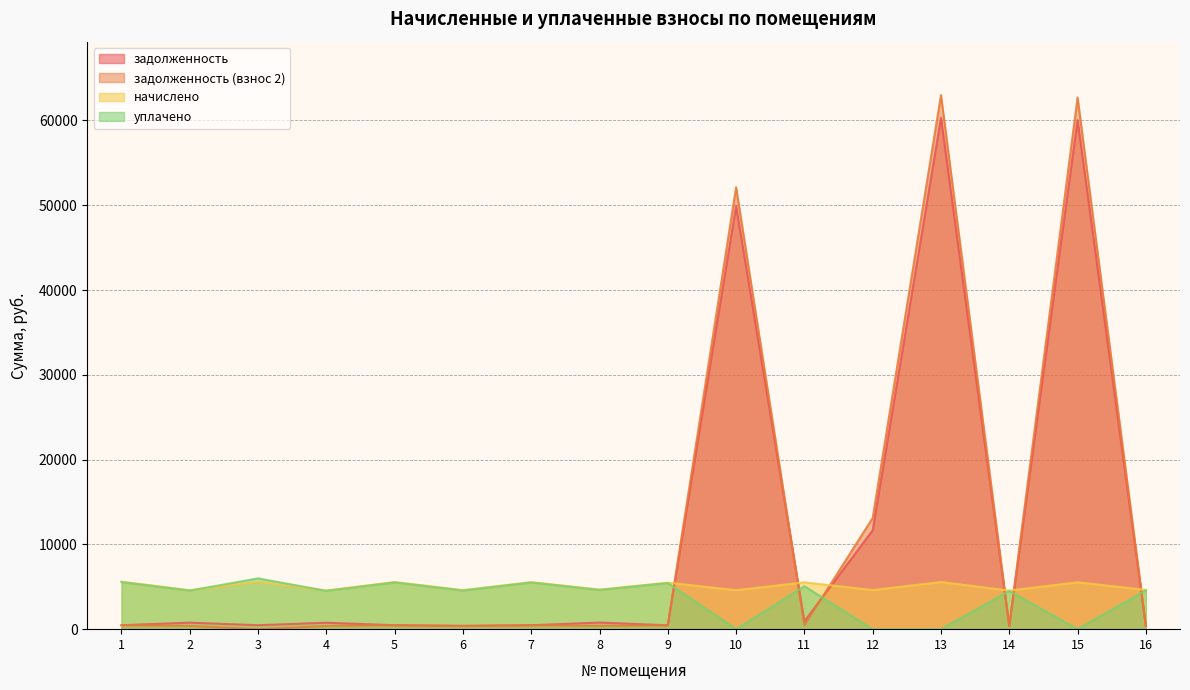

What is the difference between the maximum and minimum values in the задолженность (взнос 2) series?

62991.7